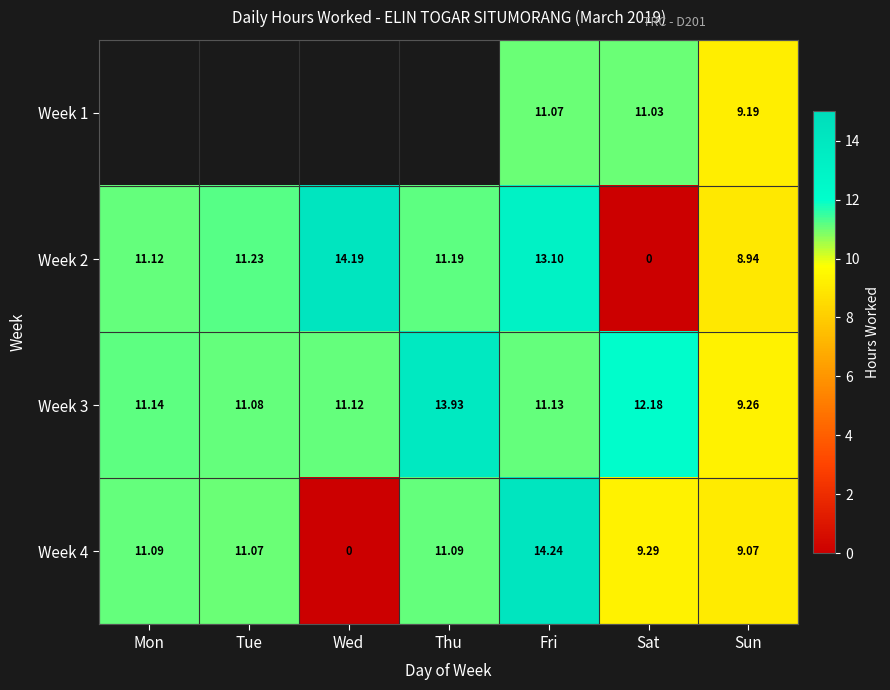

What is the lowest value of the Week 3 series?

9.3